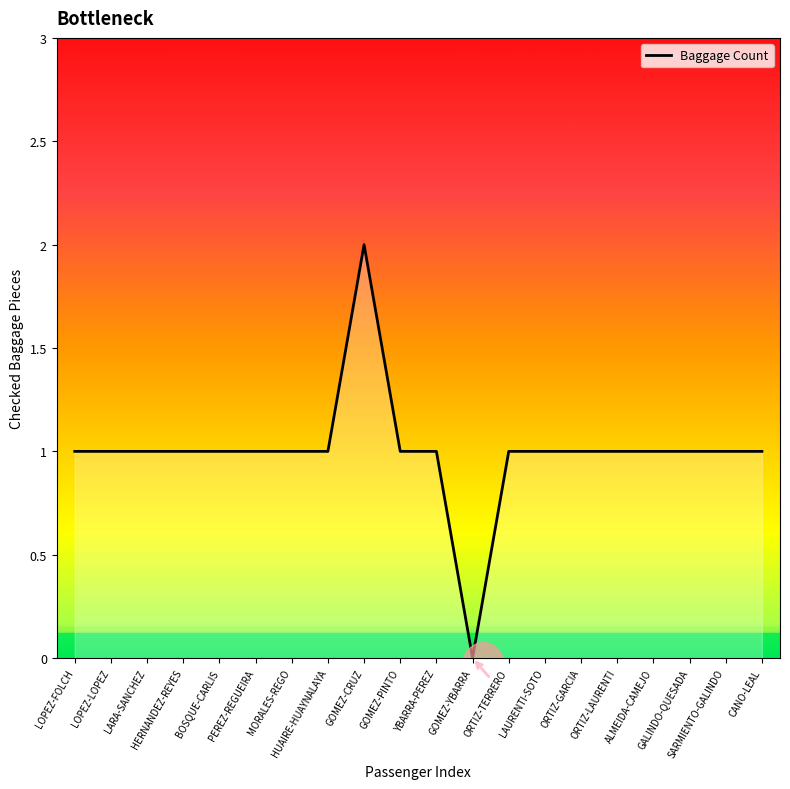

What value does the data have at ORTIZ-TERRERO?

1